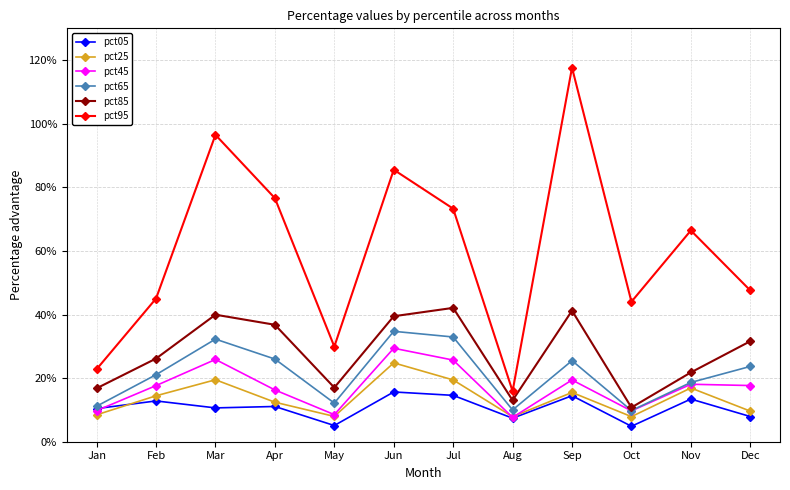

Which series has the largest total across all categories?

pct95